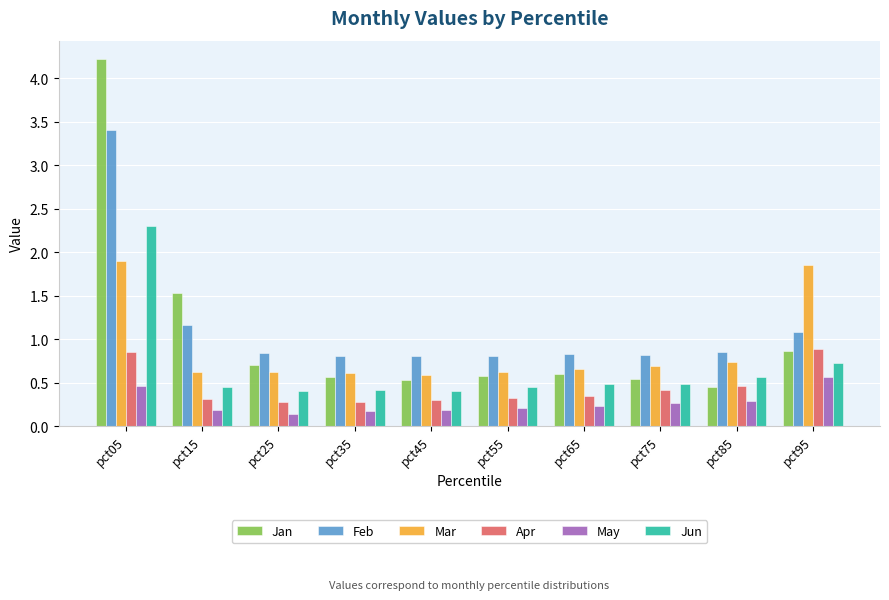

Rank the series by their maximum value, from lowest to highest.

May, Apr, Mar, Jun, Feb, Jan